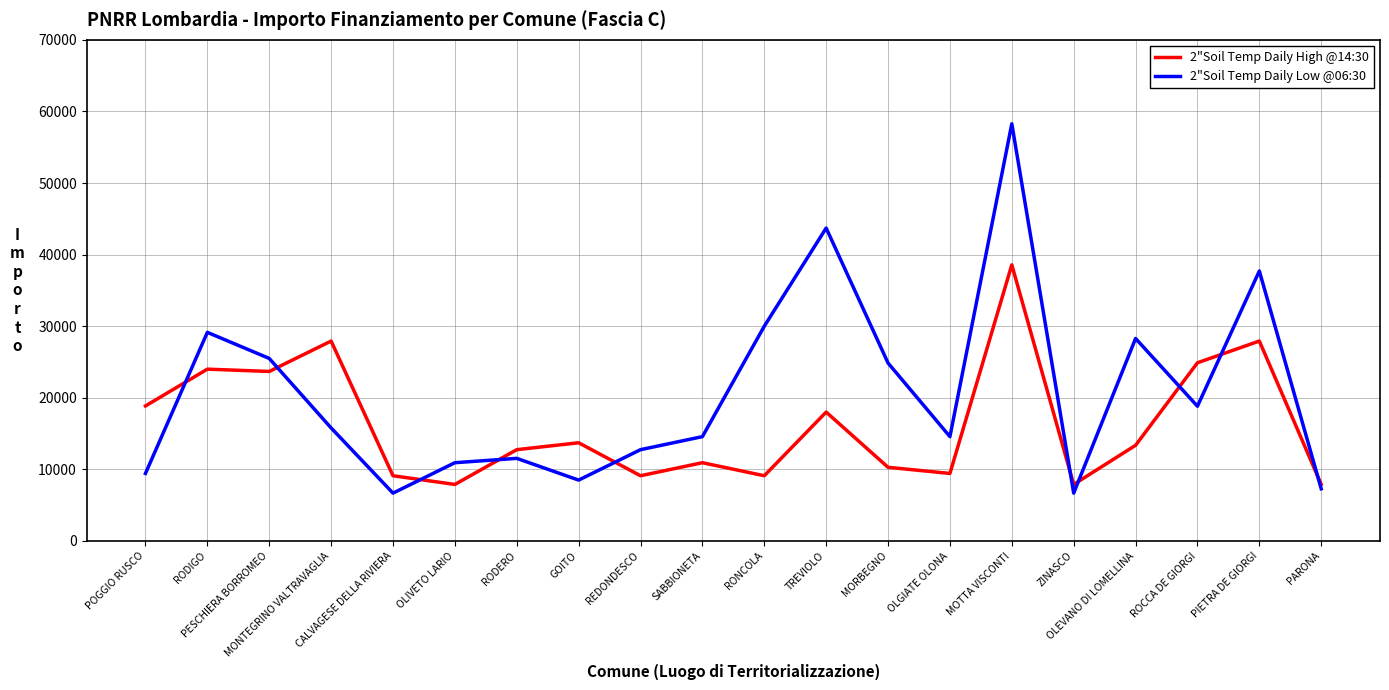

Between RODERO and PARONA, which series saw the biggest shift?

2"Soil Temp Daily High @14:30